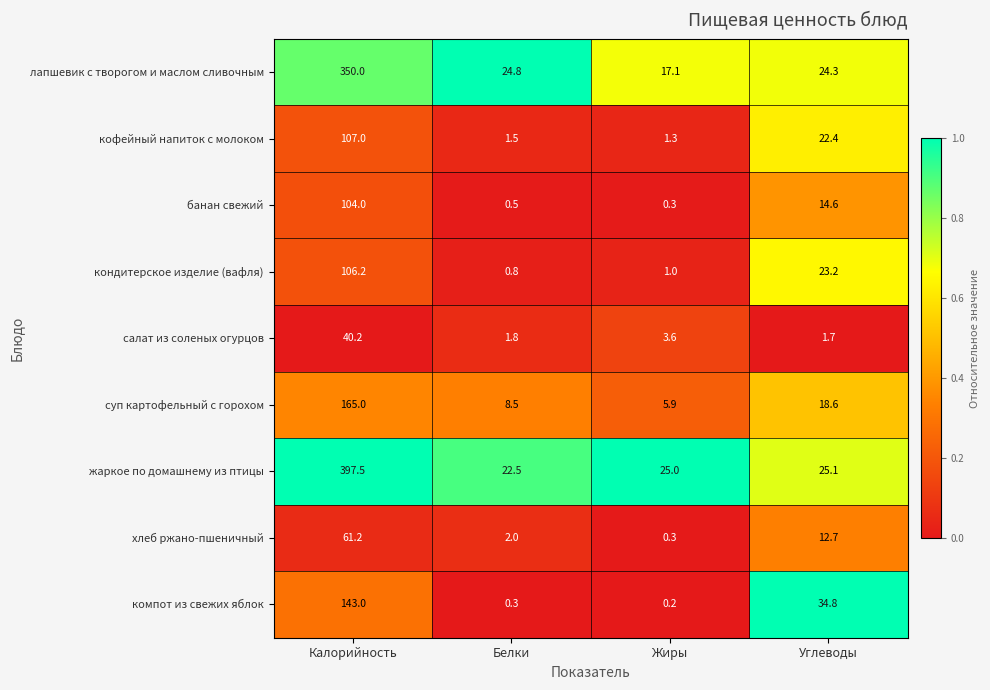

What is the maximum value shown in the chart?

397.5